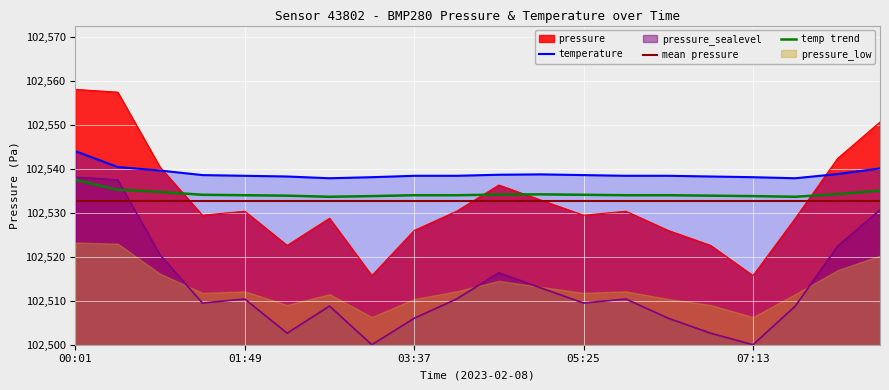

Reading left to right, list all the values displayed in this chart.

pressure: 58.2	57.5	40.4	29.5	30.4	22.6	28.8	15.8	26.0	30.4	36.4	32.9	29.5	30.4	26.0	22.6	15.8	28.8	42.4	50.7
temperature: 44.1	40.5	39.7	38.6	38.5	38.3	37.9	38.2	38.5	38.5	38.7	38.8	38.6	38.5	38.5	38.3	38.2	37.9	38.9	40.2